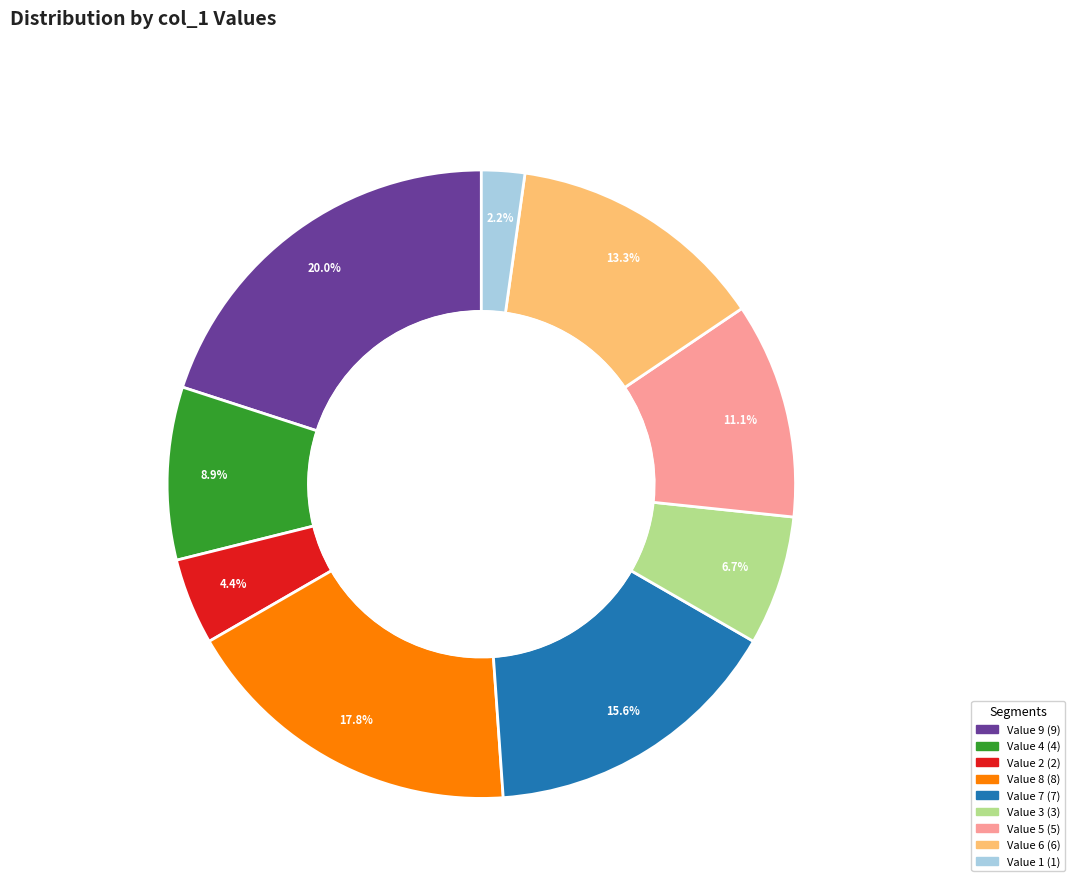

Combined, what portion of the pie is 6 and 8?

31.1%